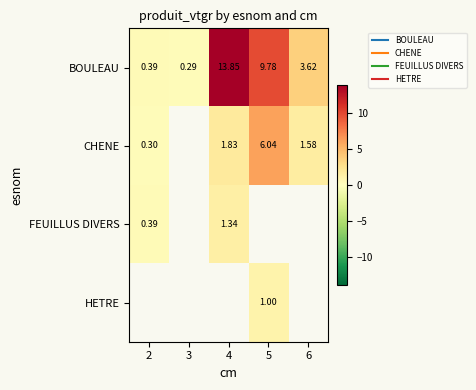

What is the approximate value of HETRE at 5?

1.0